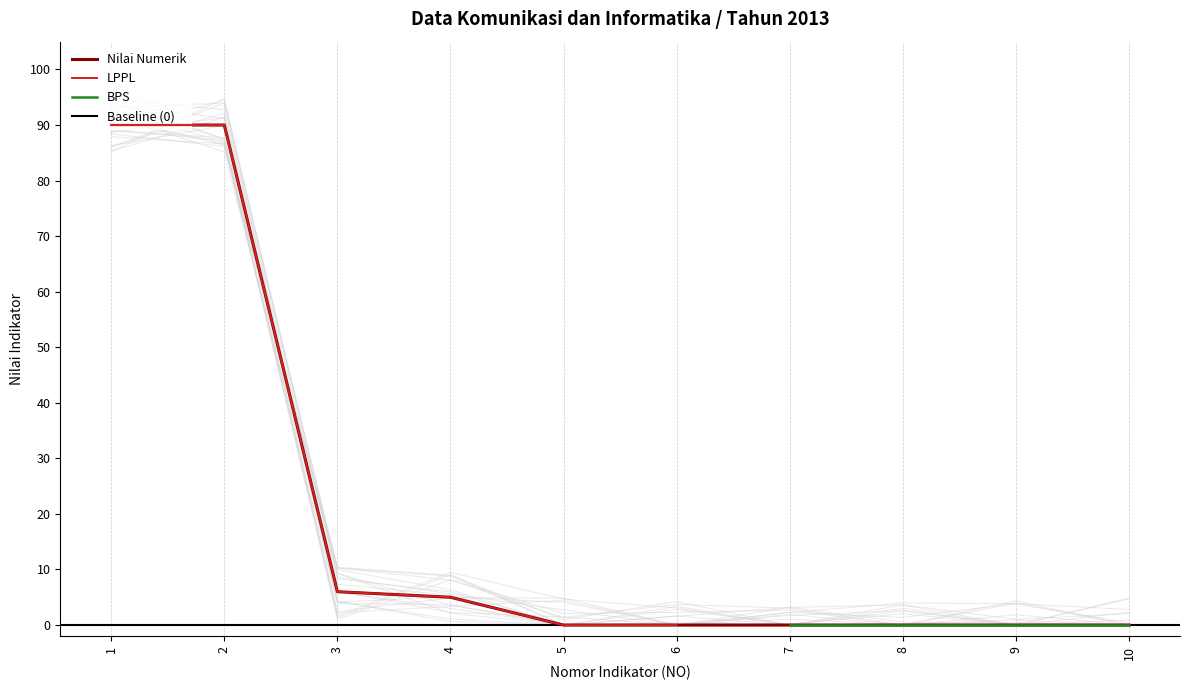

Reading left to right, what are all the values shown in this chart?

90	90	6	5	0	0	0	0	0	0